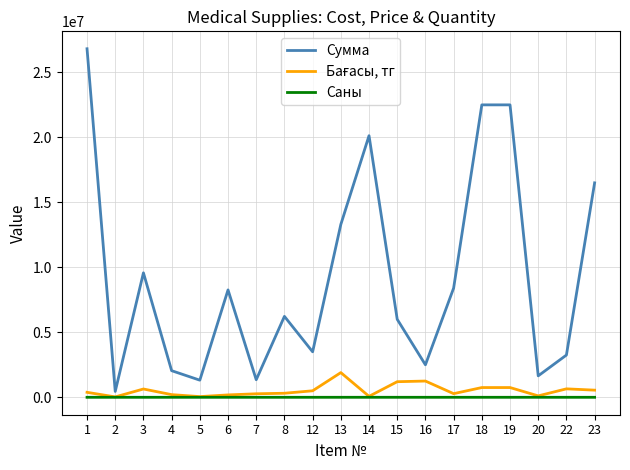

What is the greatest value displayed?

26817000